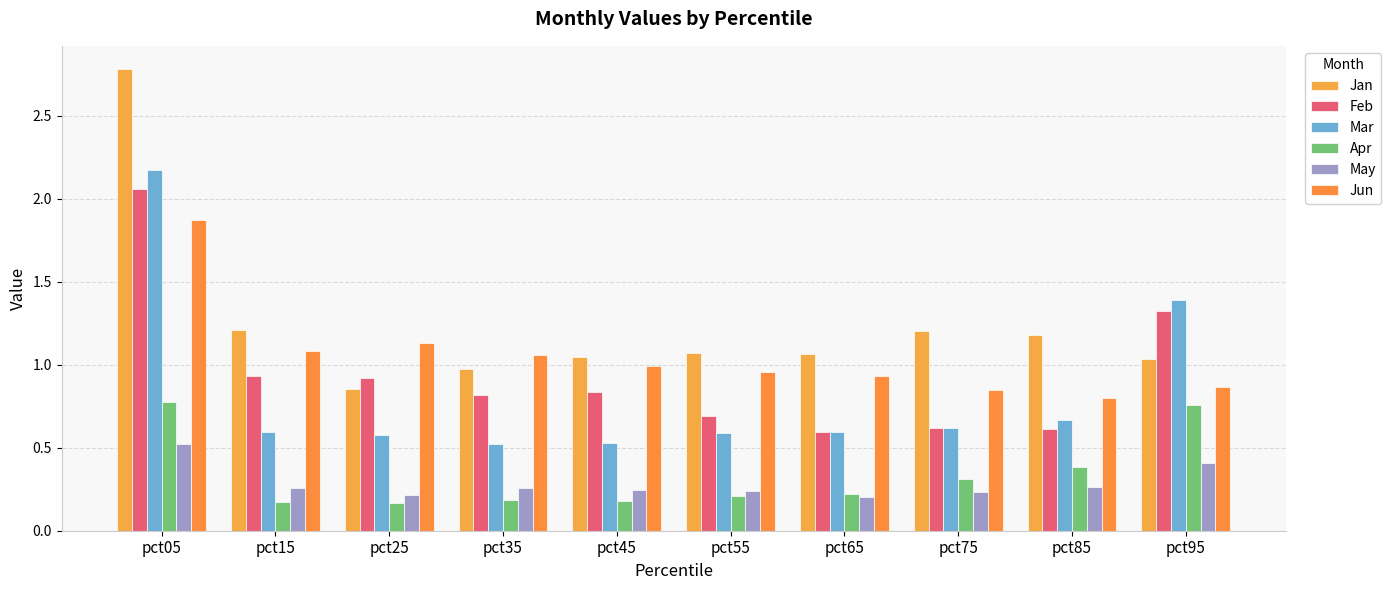

Reading left to right, extract all data points from this chart.

Jan: 2.8	1.2	0.9	1.0	1.0	1.1	1.1	1.2	1.2	1.0
Feb: 2.1	0.9	0.9	0.8	0.8	0.7	0.6	0.6	0.6	1.3
Mar: 2.2	0.6	0.6	0.5	0.5	0.6	0.6	0.6	0.7	1.4
Apr: 0.8	0.2	0.2	0.2	0.2	0.2	0.2	0.3	0.4	0.8
May: 0.5	0.3	0.2	0.3	0.2	0.2	0.2	0.2	0.3	0.4
Jun: 1.9	1.1	1.1	1.1	1.0	1.0	0.9	0.8	0.8	0.9